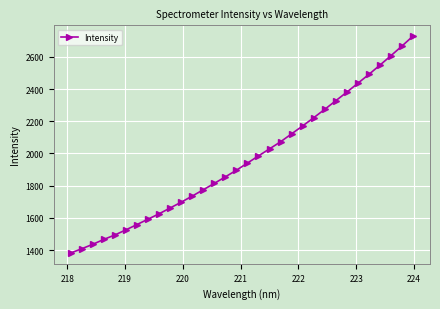

What is the difference between the maximum and second lowest values?

1320.2